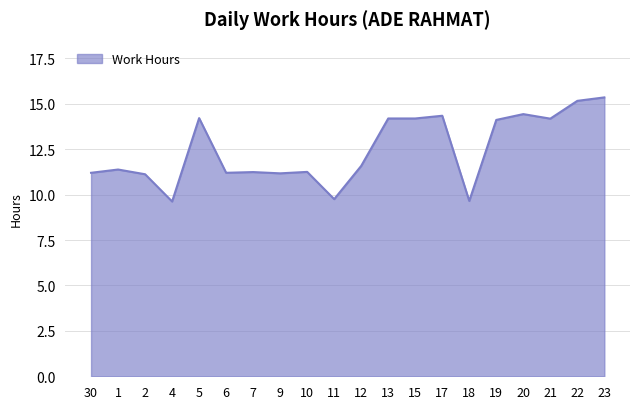

What position from the right is 23?

1